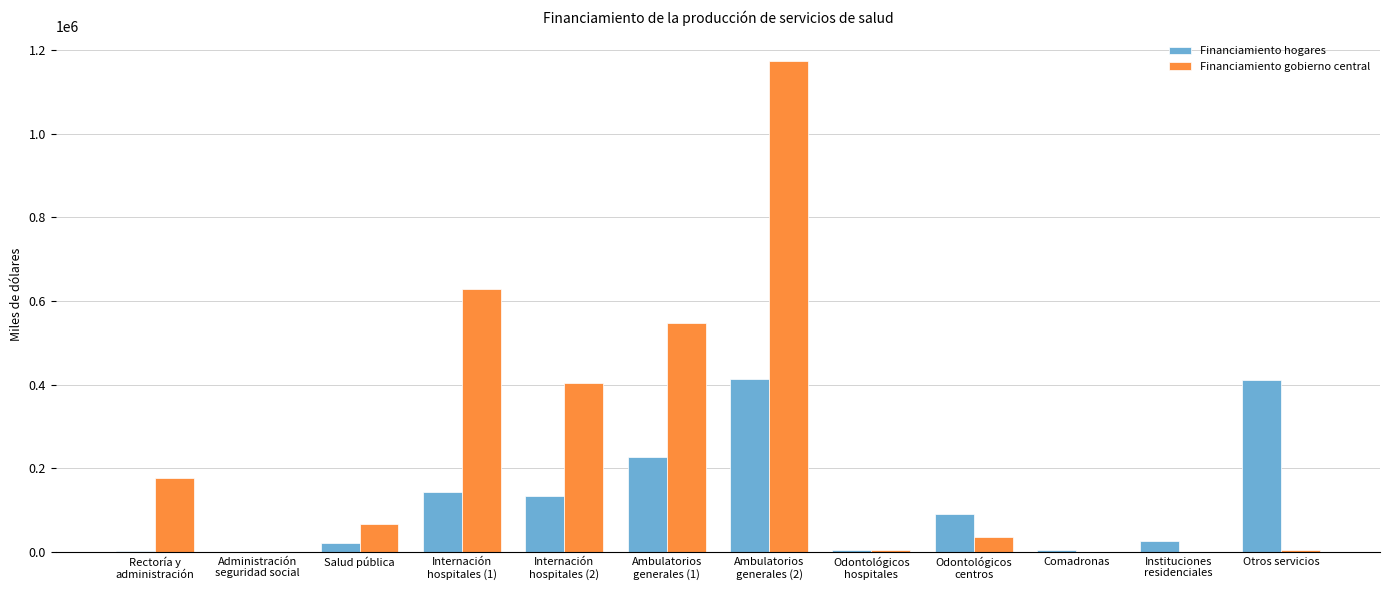

Which series has the largest total across all categories?

Financiamiento gobierno central